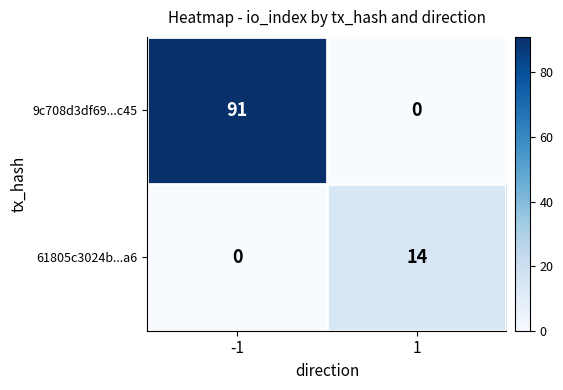

What is the difference between the maximum and minimum values in the 9c708d3df69...c45 series?

91